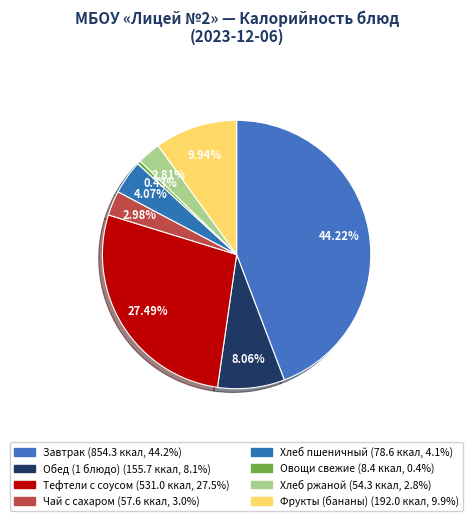

To the nearest percent, what percentage of the pie is Завтрак?

44%